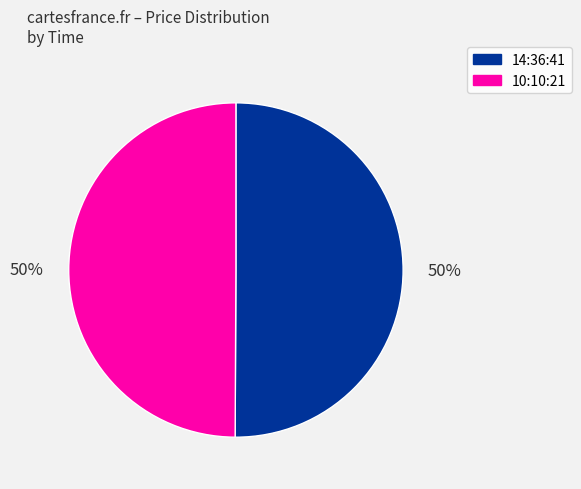

The 14:36:41 slice represents 36% of the pie. True or false?

False